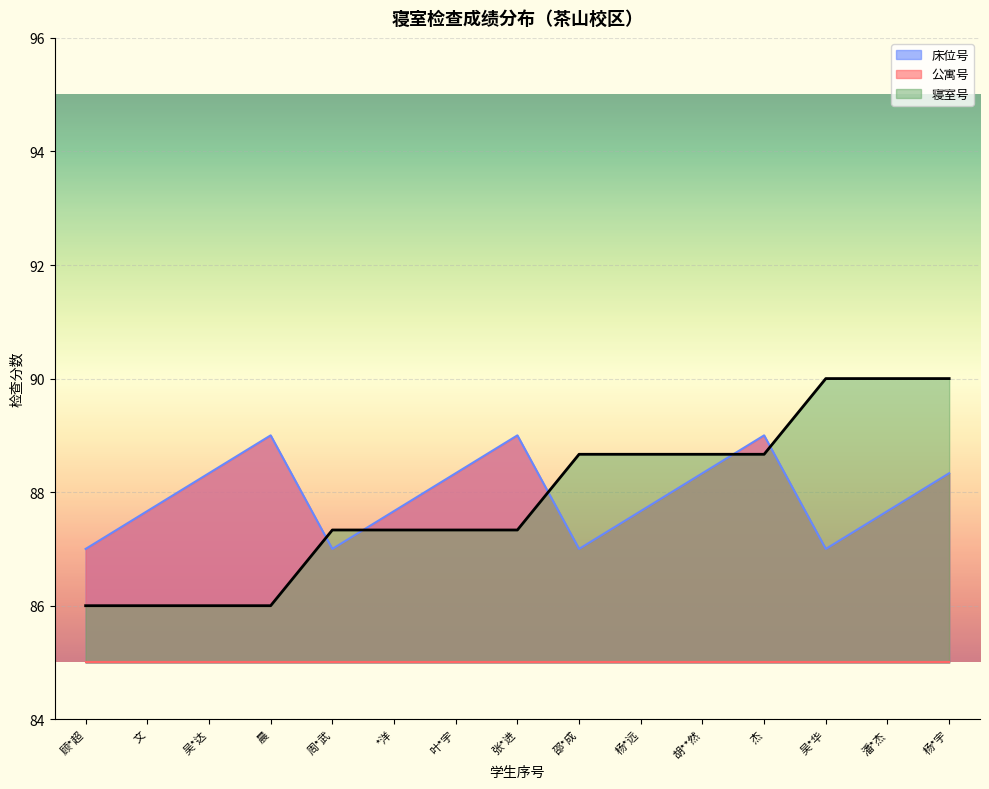

Count the 床位号 values in the range 87 to 88.

8